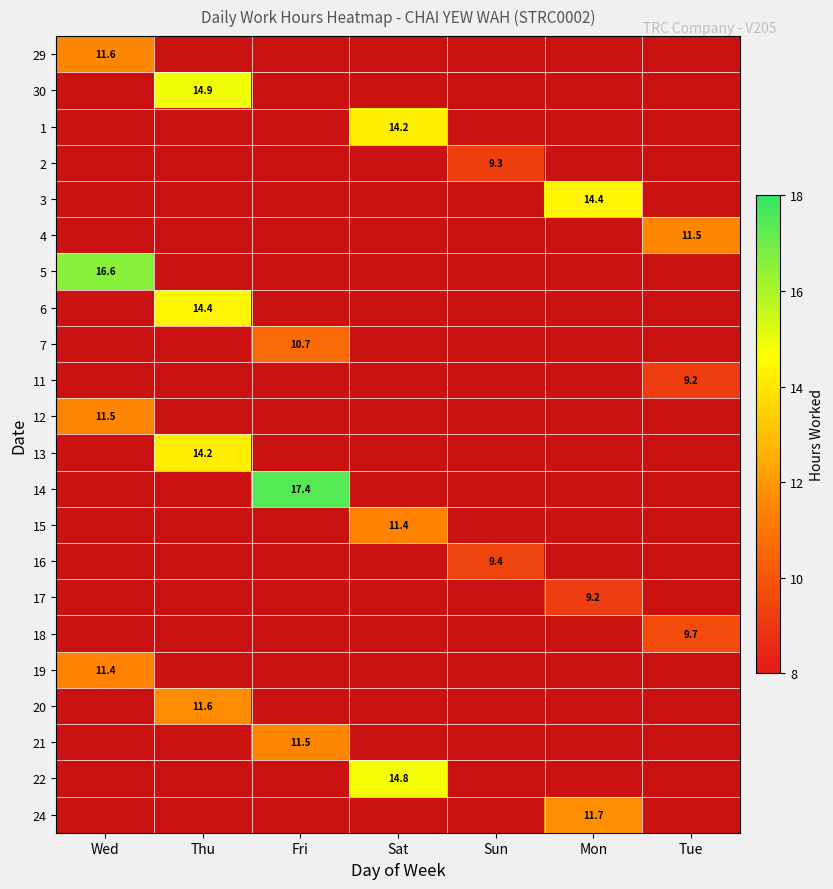

What is the difference between the highest and lowest values at Wed?

5.2